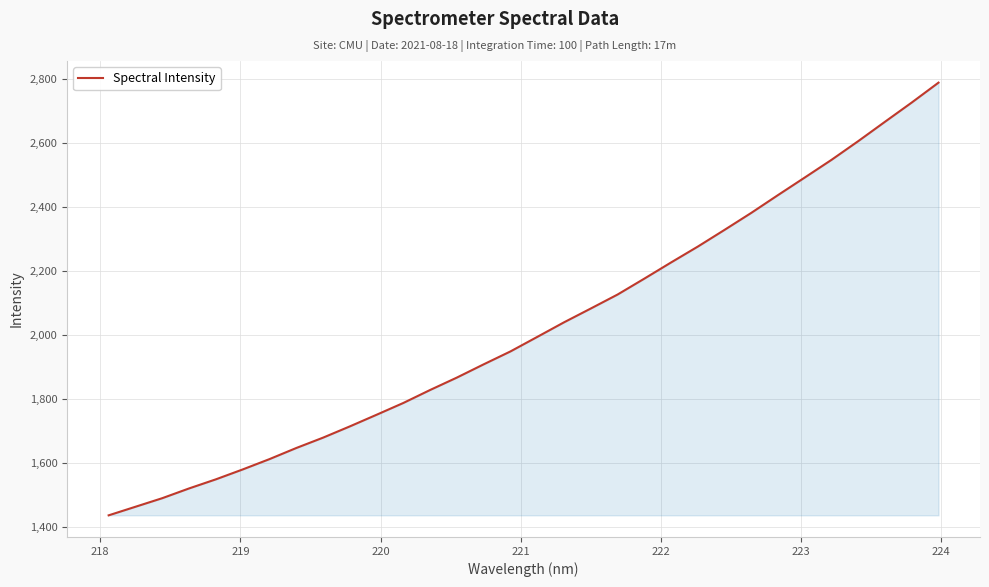

What is the maximum value shown in the chart?

2788.1